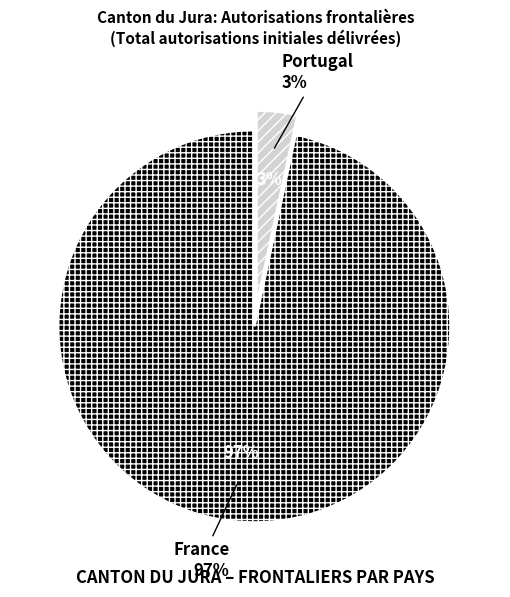

Is it true that France is 97% of the pie?

True